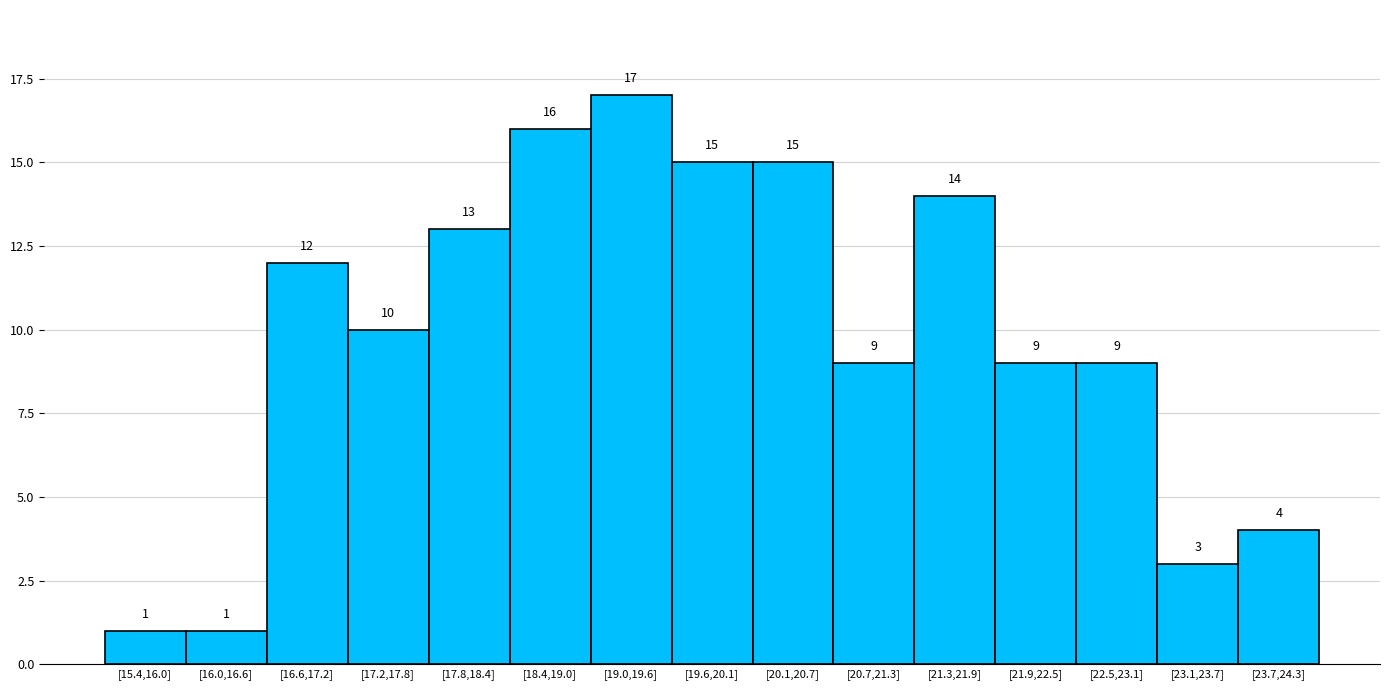

Reading left to right, extract all data points from this chart.

[15.4,16.0]=1	[16.0,16.6]=1	[16.6,17.2]=12	[17.2,17.8]=10	[17.8,18.4]=13	[18.4,19.0]=16	[19.0,19.6]=17	[19.6,20.1]=15	[20.1,20.7]=15	[20.7,21.3]=9	[21.3,21.9]=14	[21.9,22.5]=9	[22.5,23.1]=9	[23.1,23.7]=3	[23.7,24.3]=4